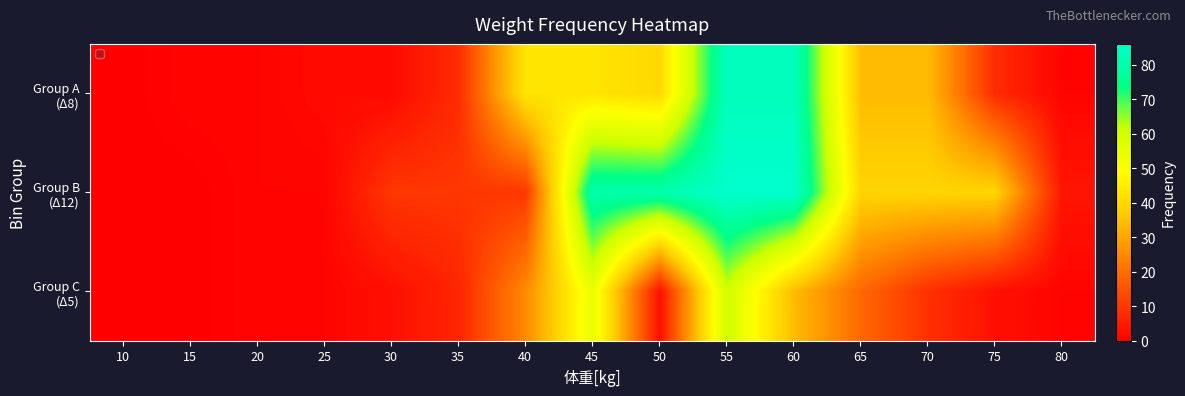

Which series has the widest spread of values?

Group B (Δ12)